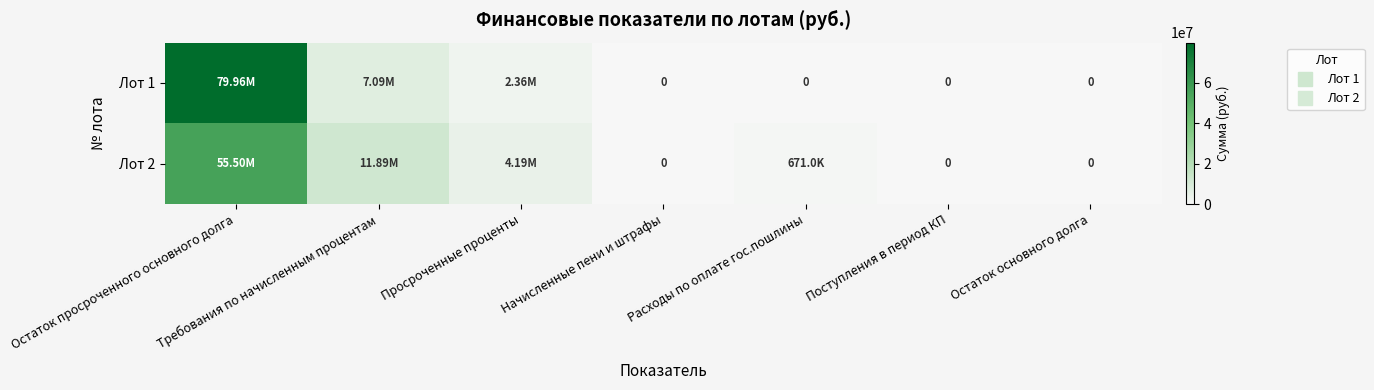

What is the difference between the Лот 2 values at Расходы по оплате гос.пошлины and Поступления в период КП?

670987.2